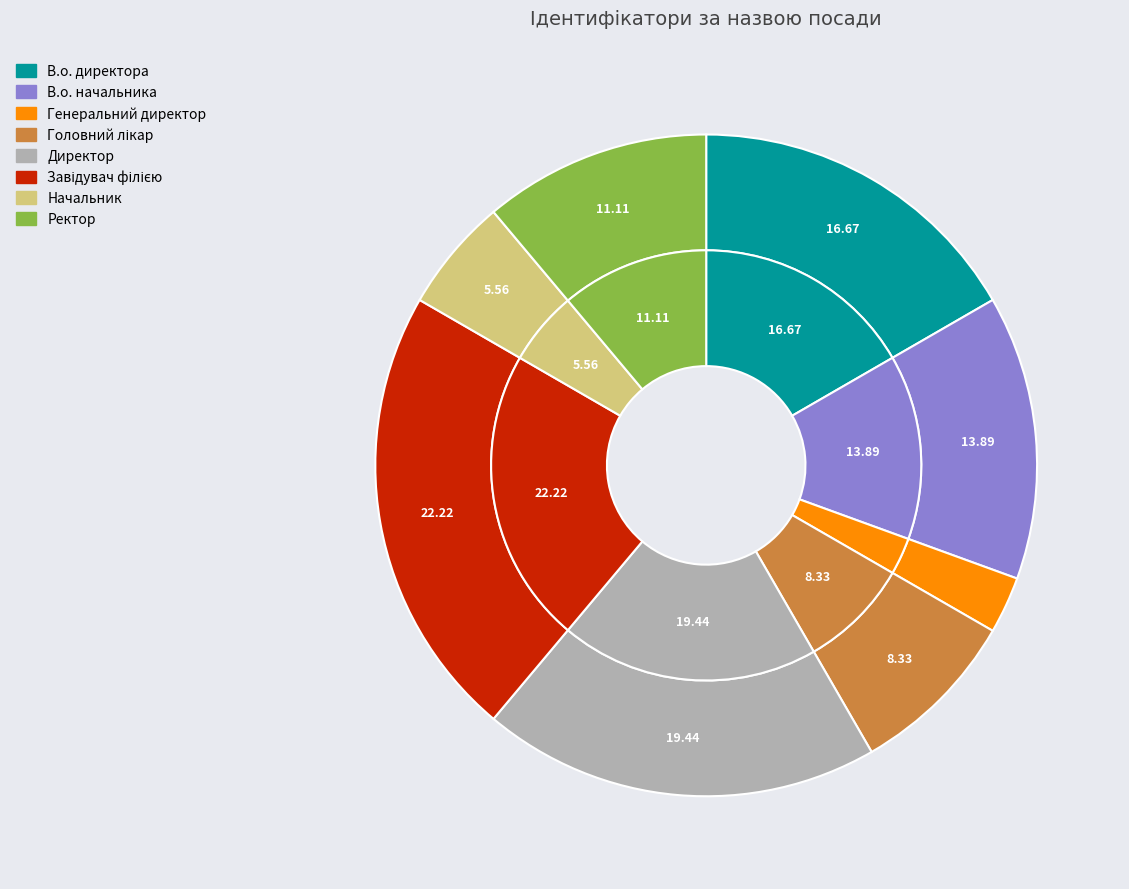

Combined, do Завідувач філією and Директор account for over 50%?

No